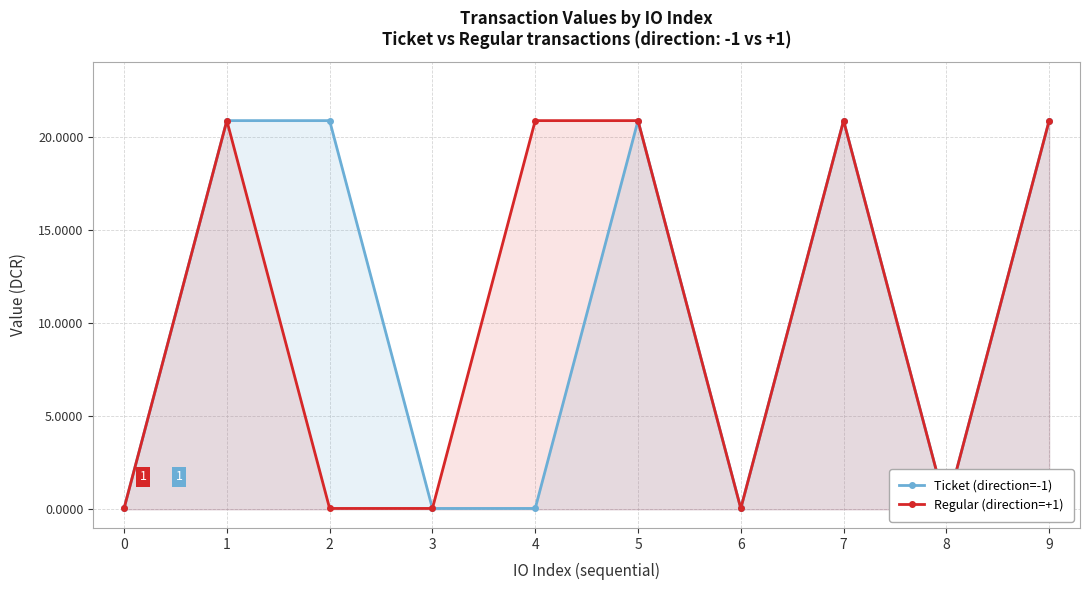

Which series has the widest spread of values?

Ticket (direction=-1)